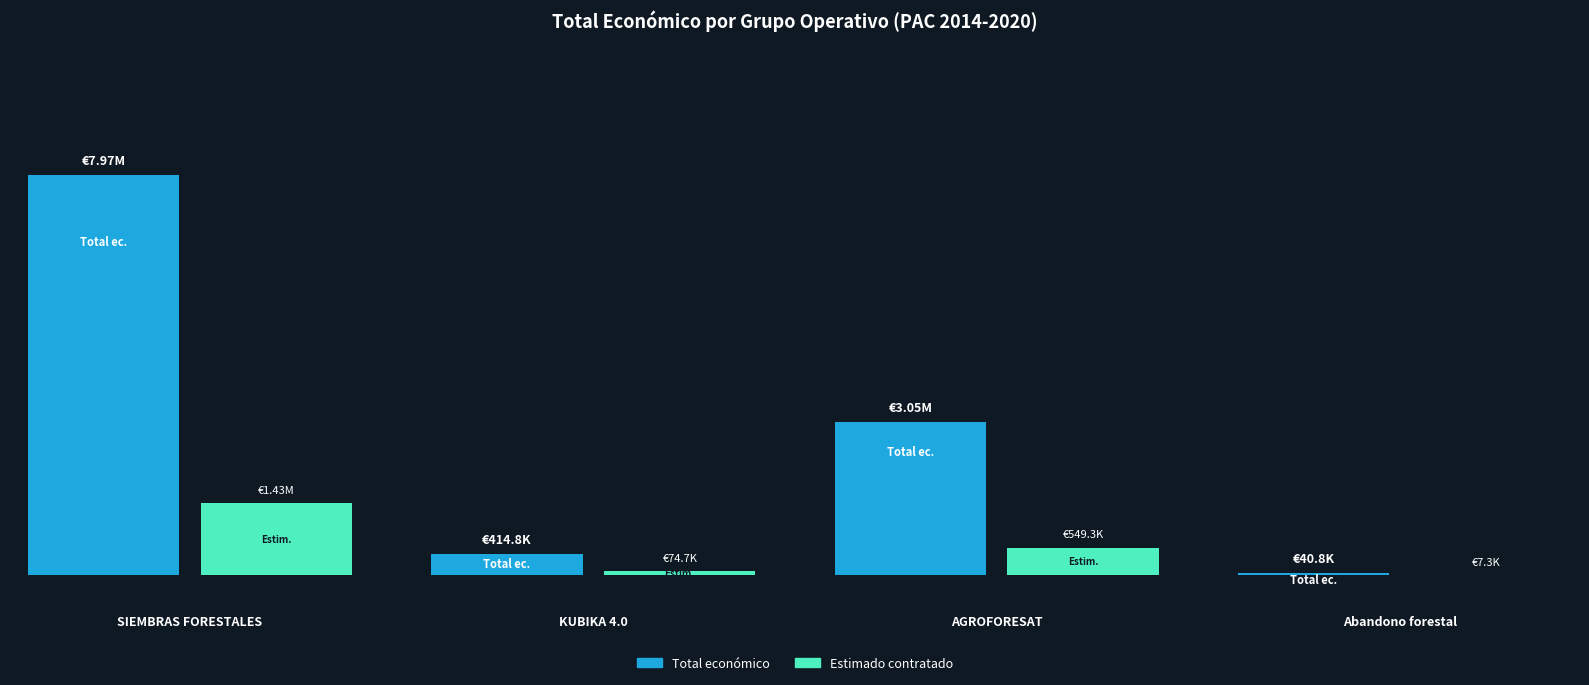

What is the difference between the maximum and second lowest values?

7552625